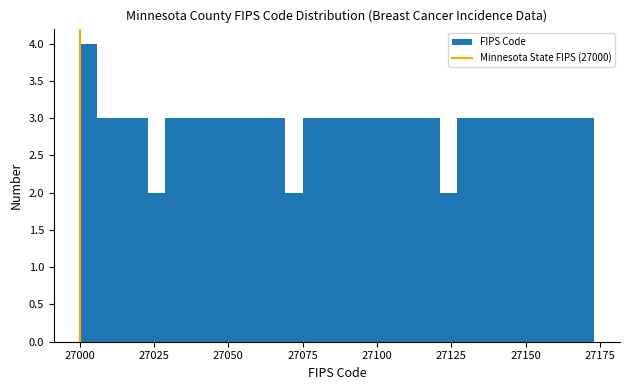

Read against the x-axis, roughly where is the centre of the tallest bar?

27005